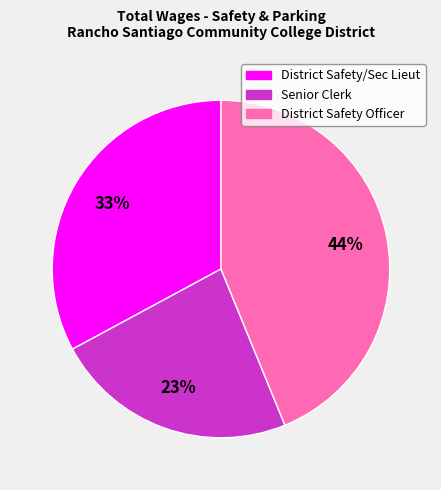

Is there a majority slice in this chart?

No